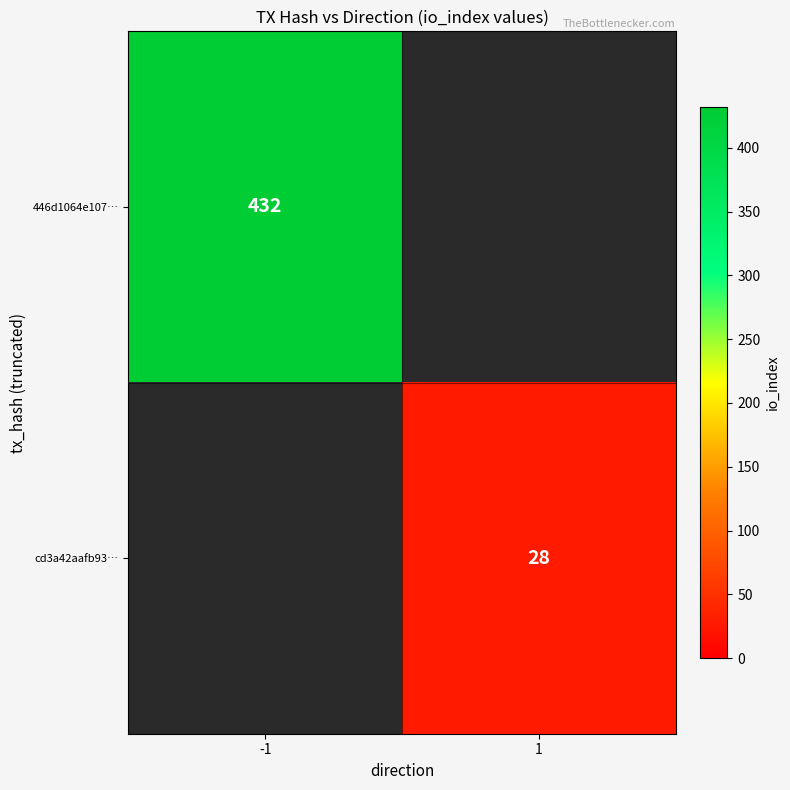

The value of cd3a42aafb93… at 1 is 28. True or false?

True